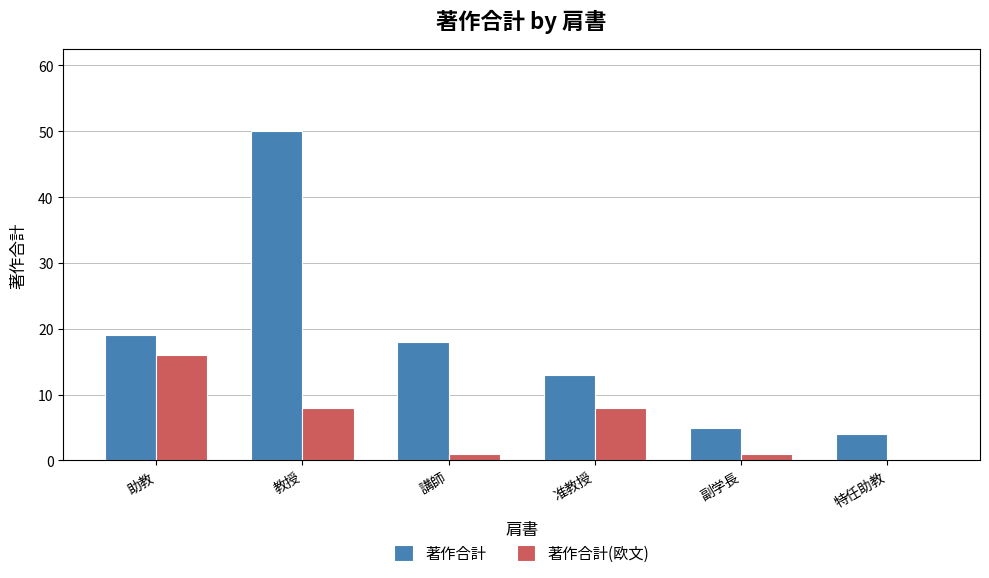

The value of 著作合計(欧文) at 准教授 is 8. True or false?

True